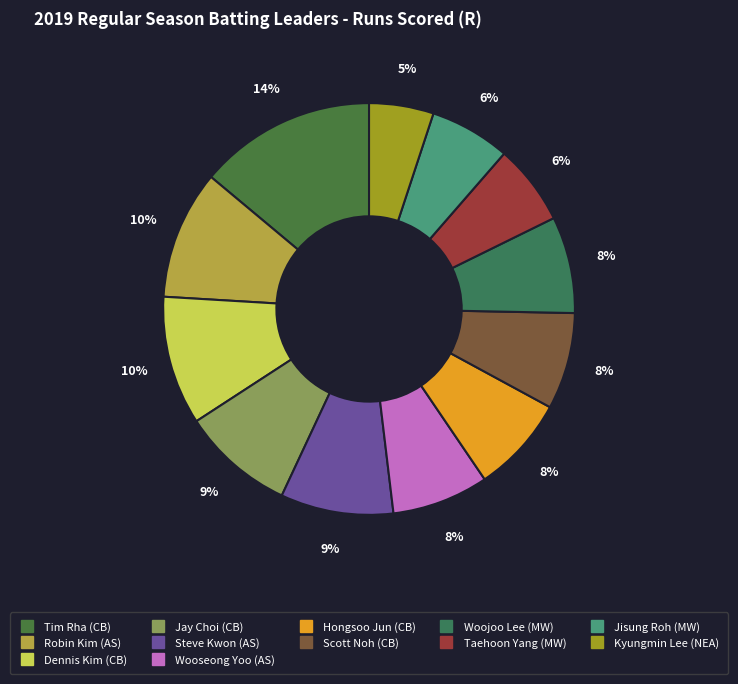

How many slices are in this pie chart?

12